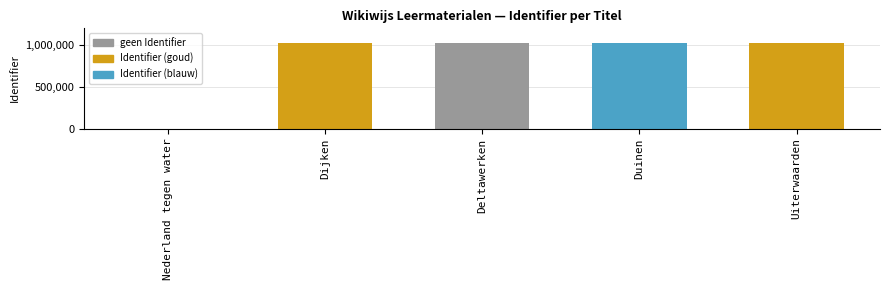

What is the greatest value displayed?

1024542